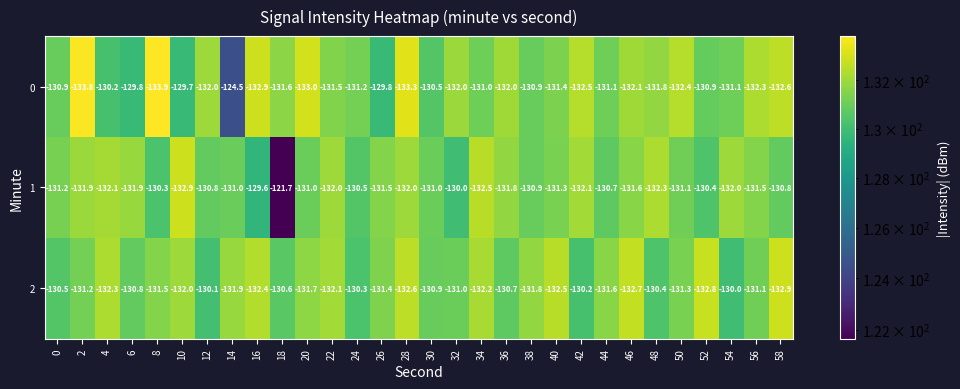

At which category is the sum across all series the highest?

18